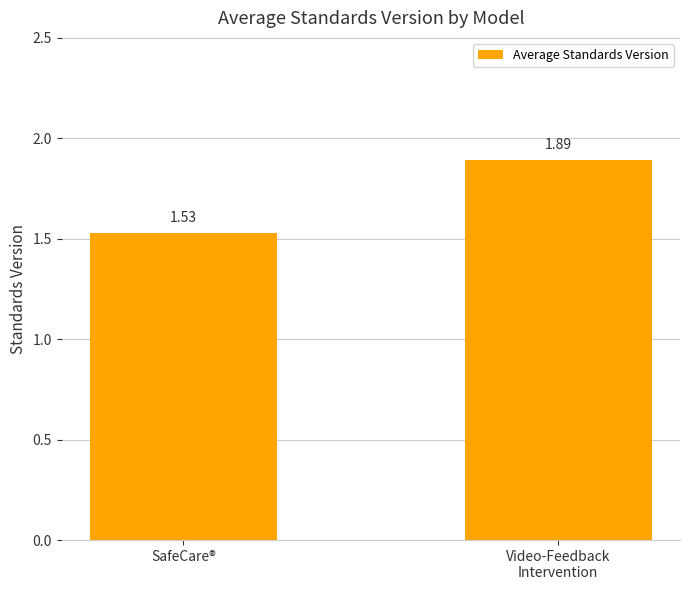

Does the chart contain stacked bars?

No